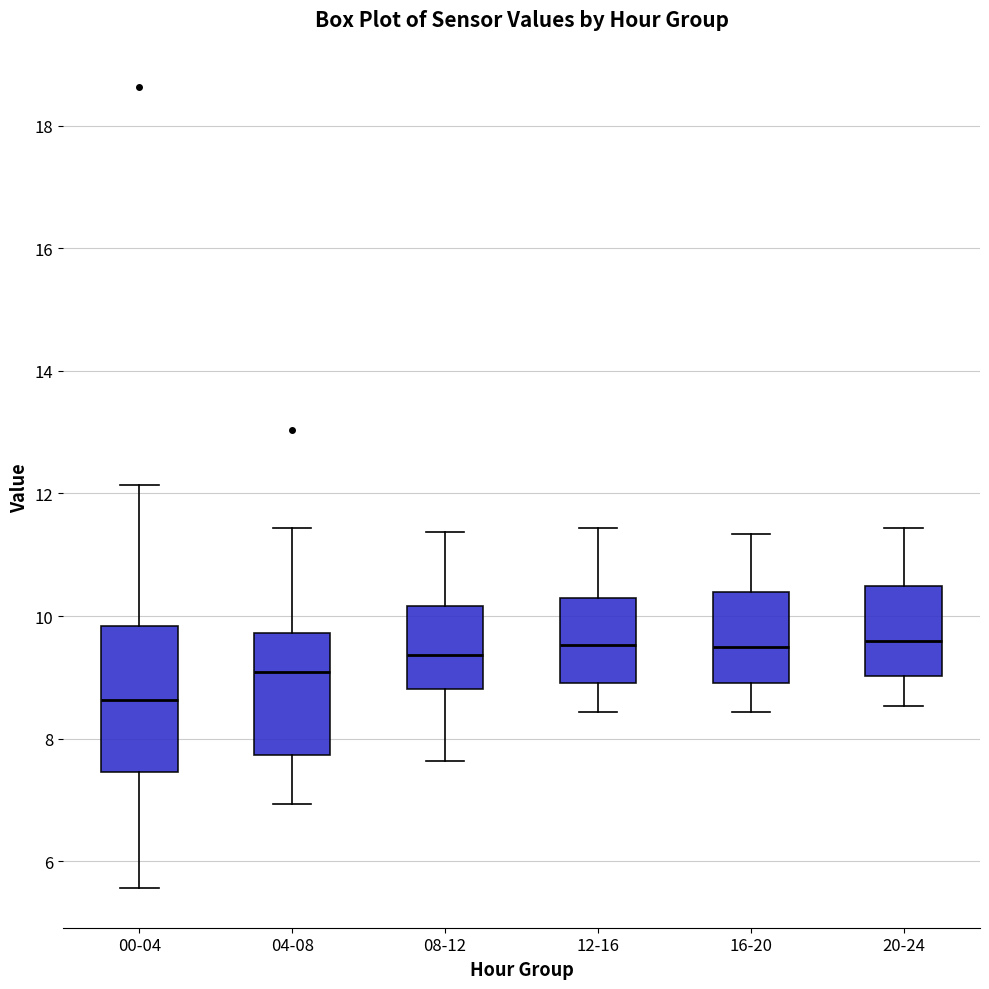

Reading left to right, transcribe this box plot: for each box, give where its median line is, the range the box spans, and where its two whiskers end, as read against the y-axis. The values are not printed on the chart, so give them approximately, as read against the axis.

00-04: median 8.6, box 7.4 to 9.8, whiskers 5.6 to 12.2
04-08: median 9.0, box 7.8 to 9.8, whiskers 7.0 to 11.4
08-12: median 9.4, box 8.8 to 10.2, whiskers 7.6 to 11.4
12-16: median 9.6, box 9.0 to 10.2, whiskers 8.4 to 11.4
16-20: median 9.6, box 9.0 to 10.4, whiskers 8.4 to 11.4
20-24: median 9.6, box 9.0 to 10.4, whiskers 8.6 to 11.4